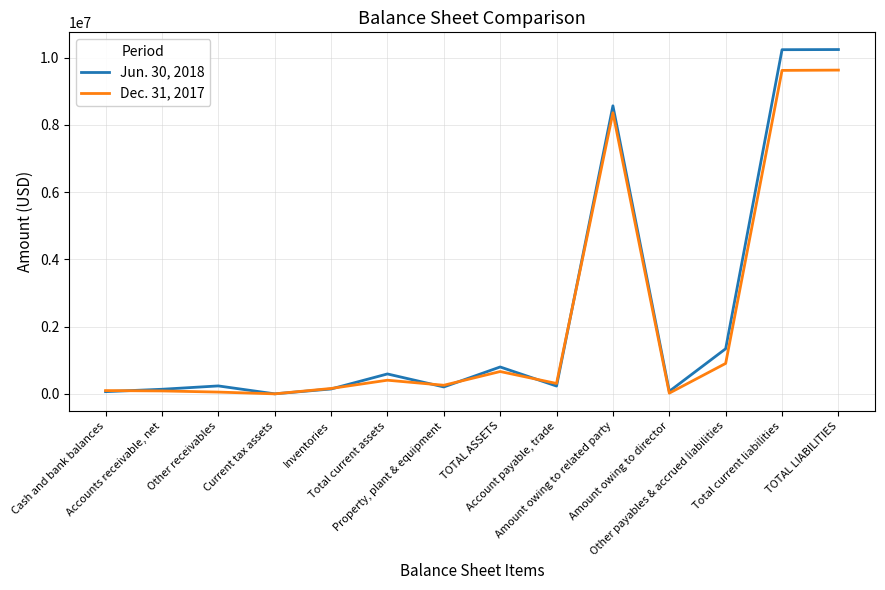

List the labels in order of Dec. 31, 2017 value, largest first.

TOTAL LIABILITIES, Total current liabilities, Amount owing to related party, Other payables & accrued liabilities, TOTAL ASSETS, Total current assets, Account payable, trade, Property, plant & equipment, Inventories, Cash and bank balances, Accounts receivable, net, Other receivables, Amount owing to director, Current tax assets